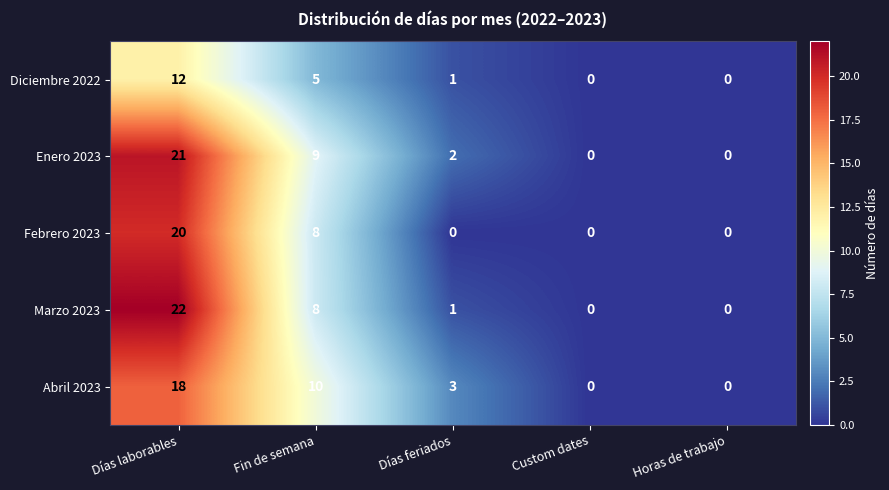

What is the difference between the highest and lowest values at Días feriados?

3